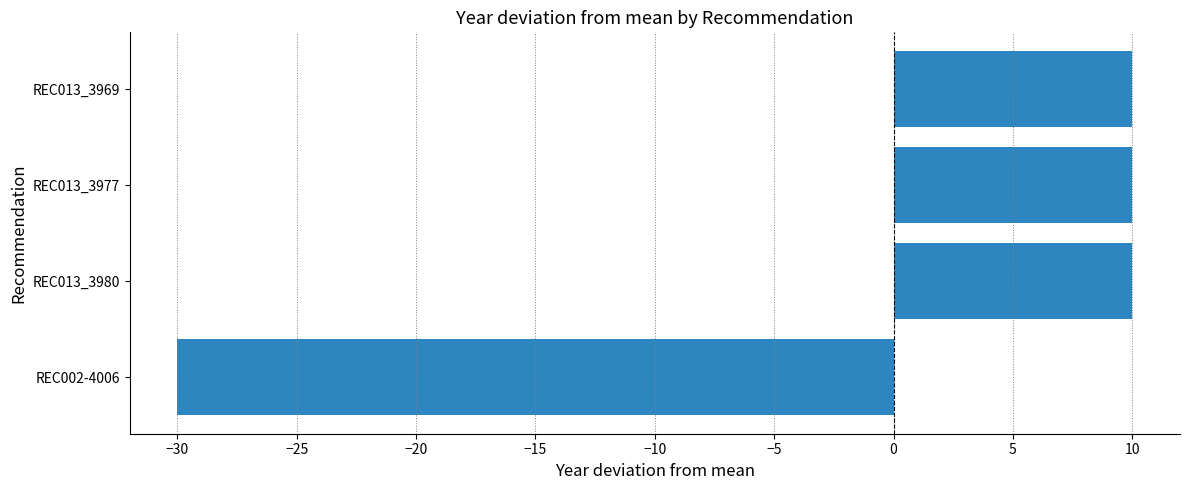

The value at REC013_3969 is 14. True or false?

False